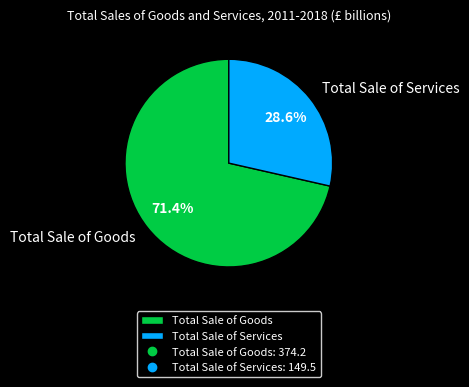

To the nearest percent, what is the difference between the largest and smallest slice percentages?

43%